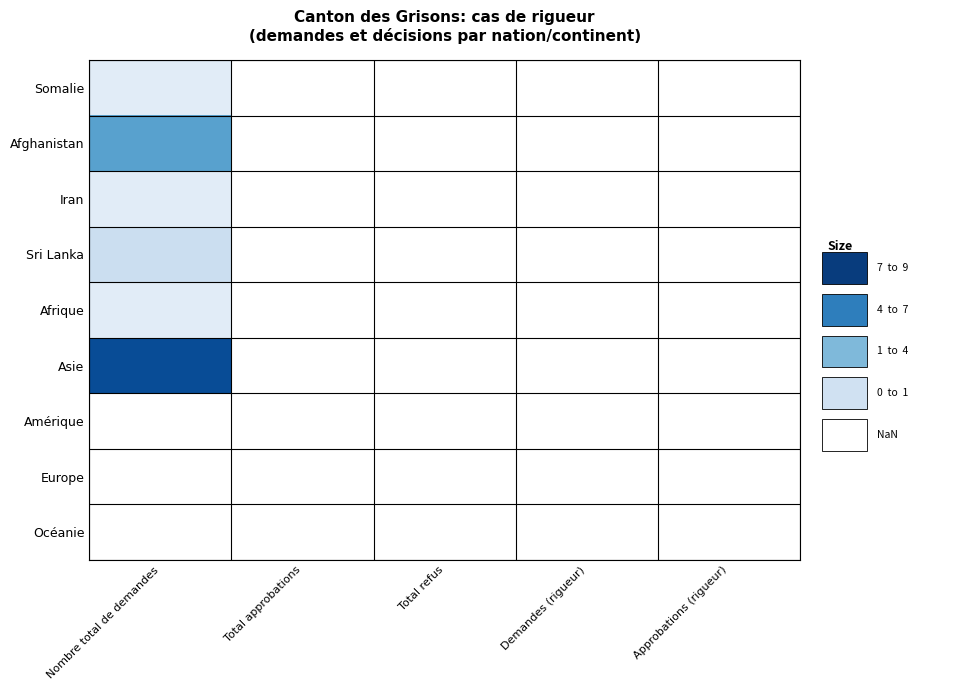

Is the value of Europe at Approbations (rigueur) greater than the value of Amérique at Nombre total de demandes?

No